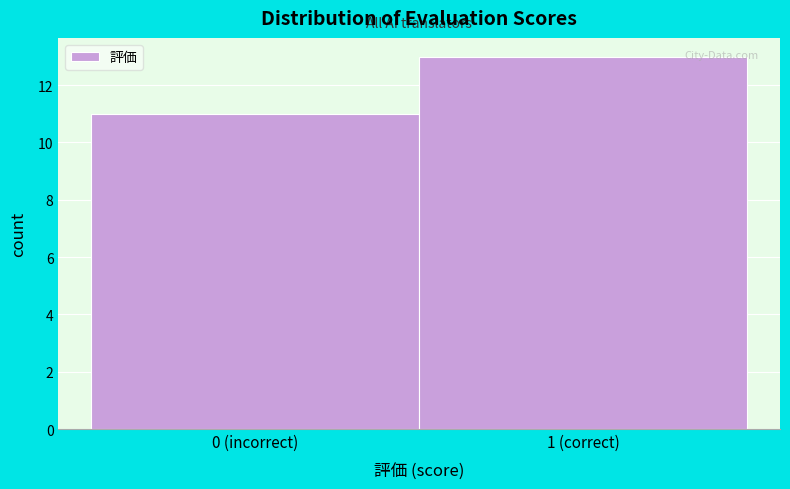

Reading left to right, extract all data points from this chart.

11	13